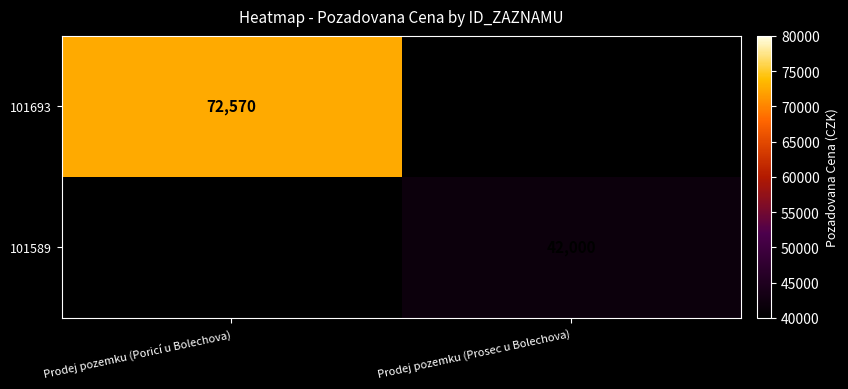

What is the greatest value displayed?

72570.0